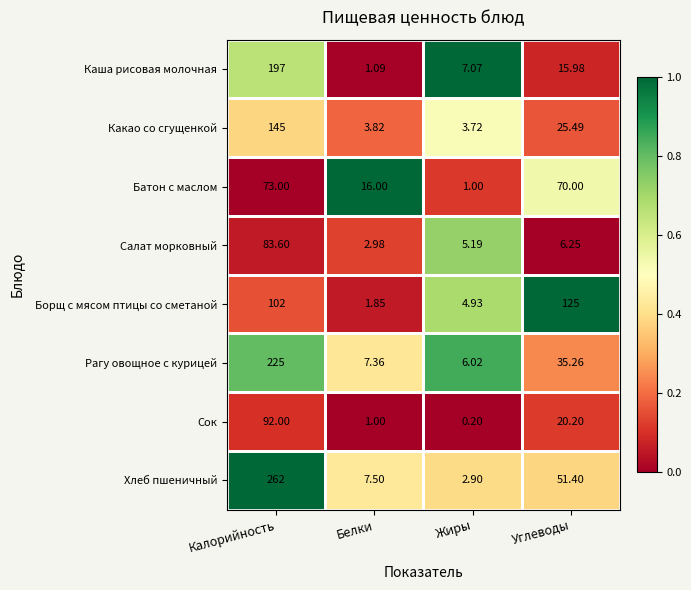

Rank the categories by Каша рисовая молочная value from highest to lowest.

Калорийность, Углеводы, Жиры, Белки